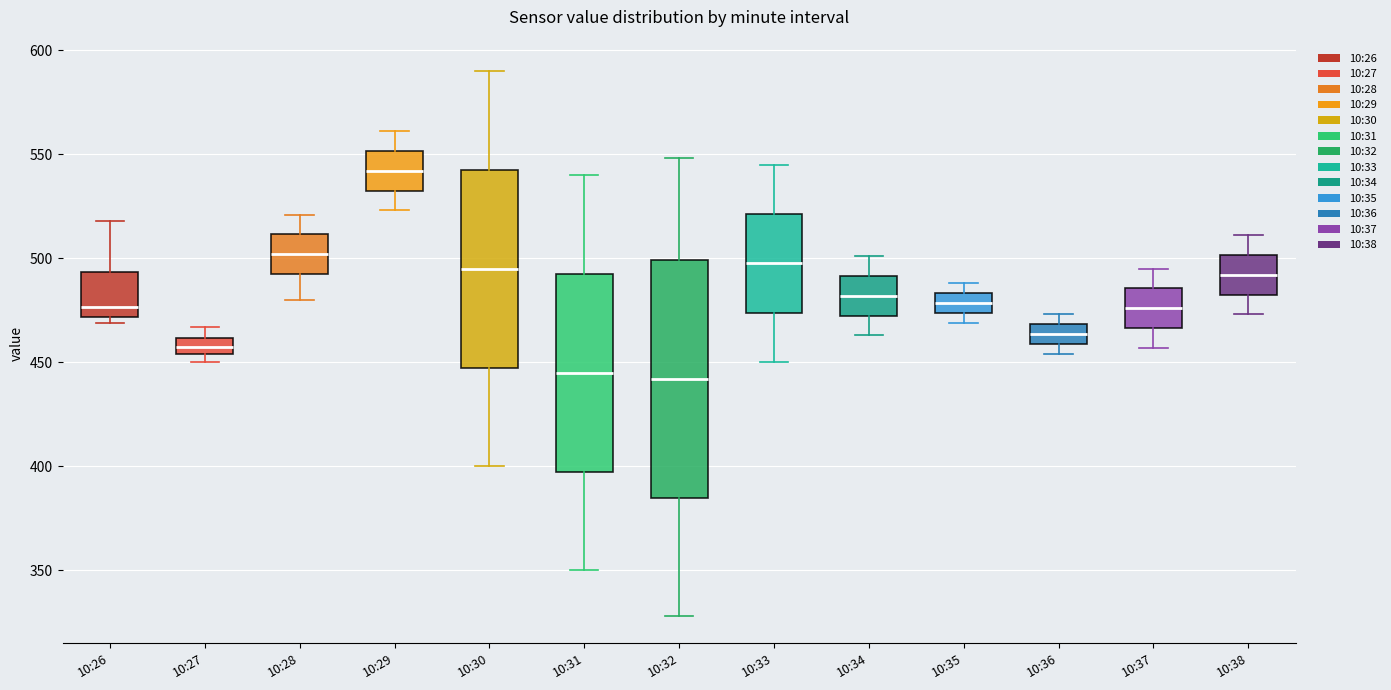

Which box is the tallest, from its lower edge to its upper edge?

10:32